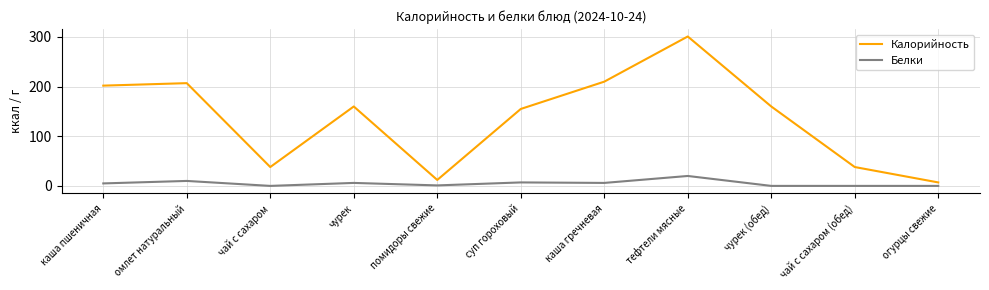

True or false: Калорийность and Белки intersect in this chart.

False